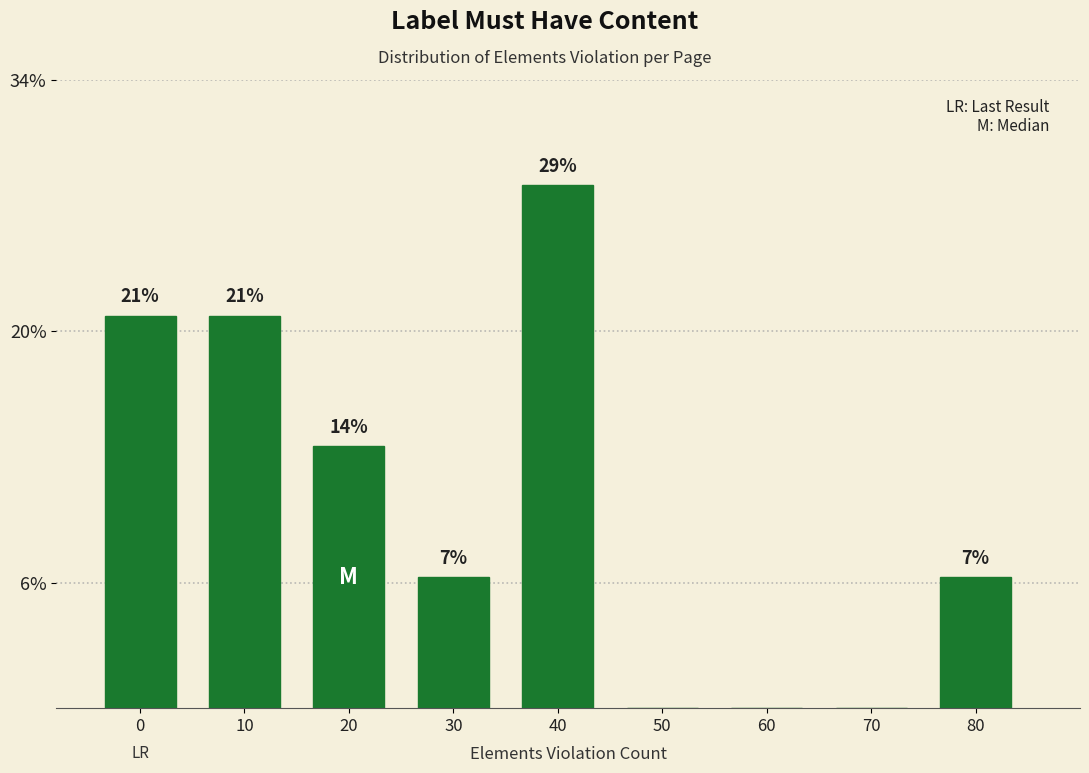

Are the bars horizontal?

No